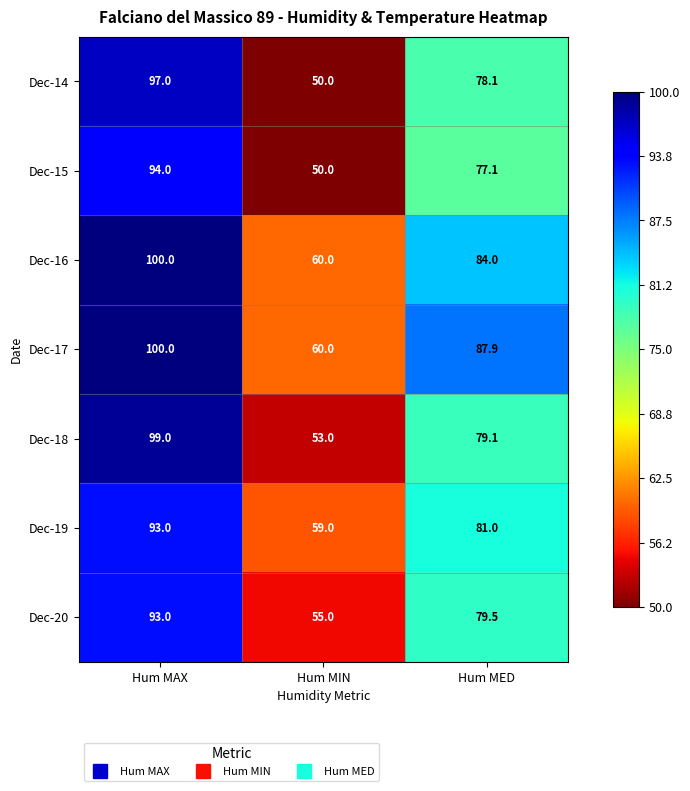

What is the total value across all series at Hum MIN?

387.0